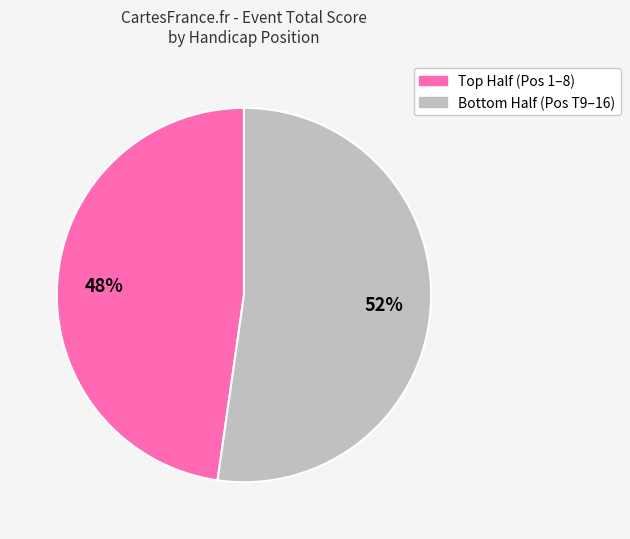

To the nearest percent, what is the average slice percentage?

50%